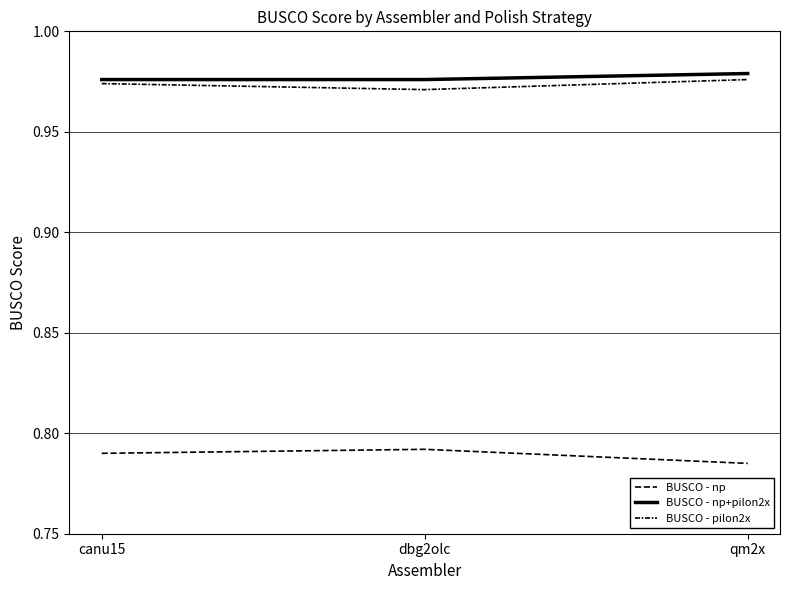

Read the BUSCO - pilon2x value at canu15.

1.0